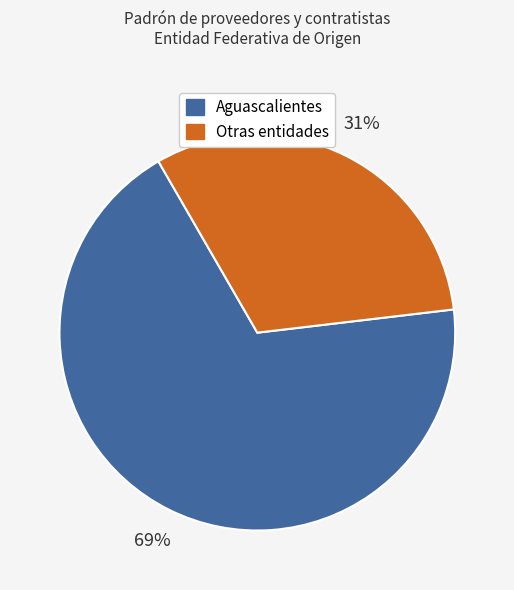

Does Aguascalientes represent more than half of the total?

Yes